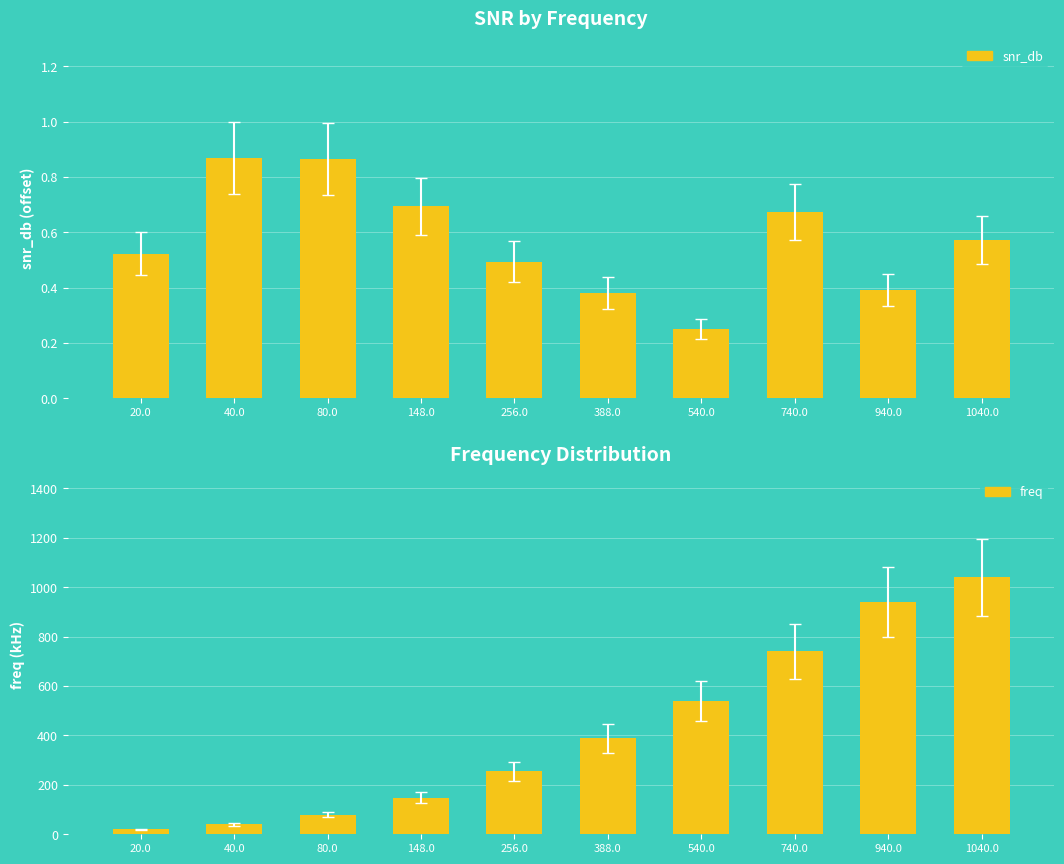

Is it true that snr_db equals 0.5 at 256.0?

True